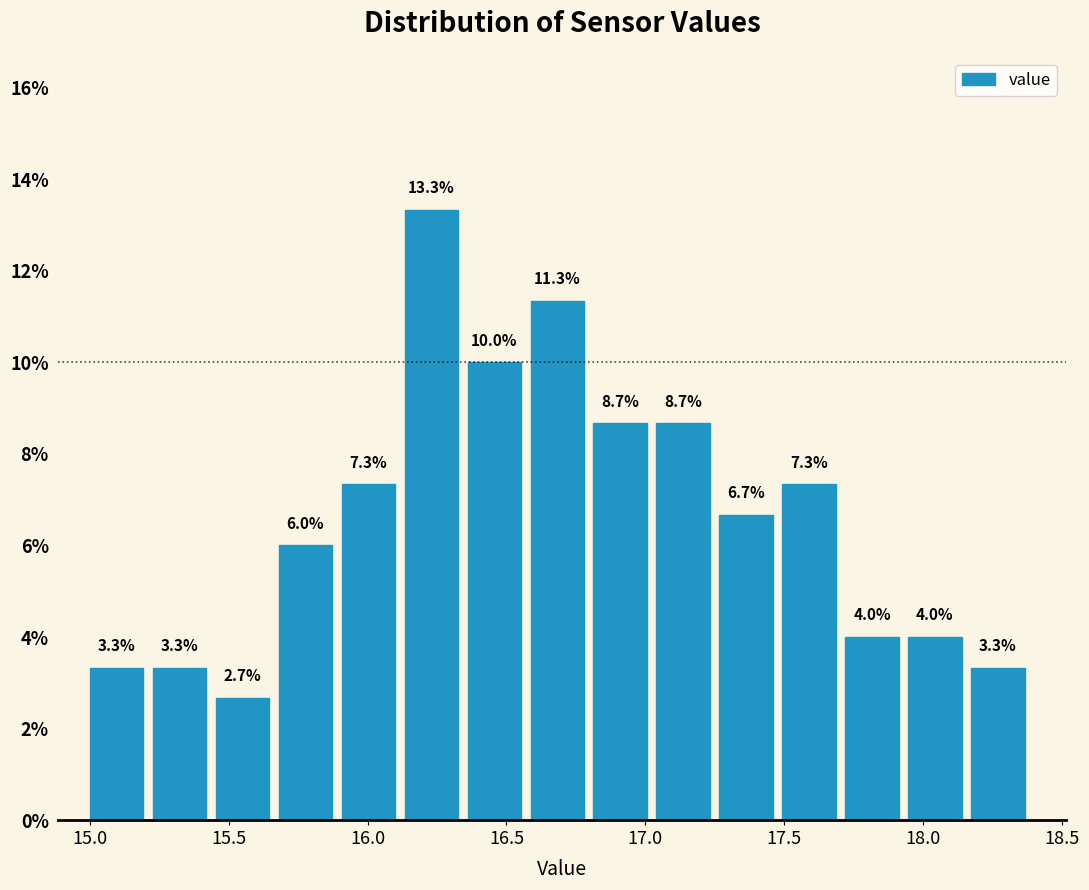

How tall is the bar that spans 17.25 to 17.50 on the x-axis? The bar edges are not printed on the chart, so give them approximately, as read against the axis.

6.7